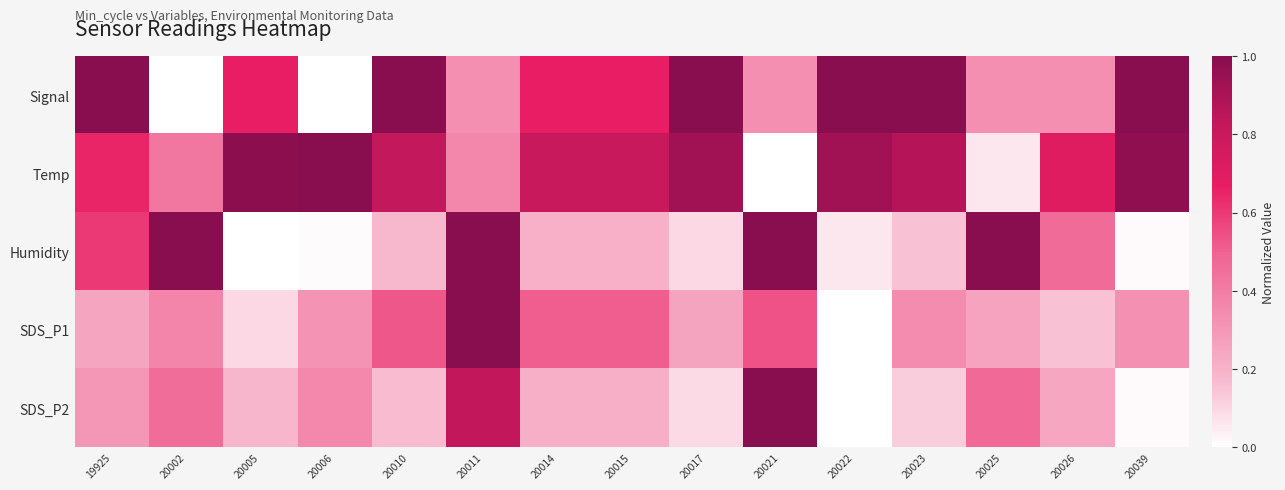

Which has a higher value, 20026 or 20011?

20026